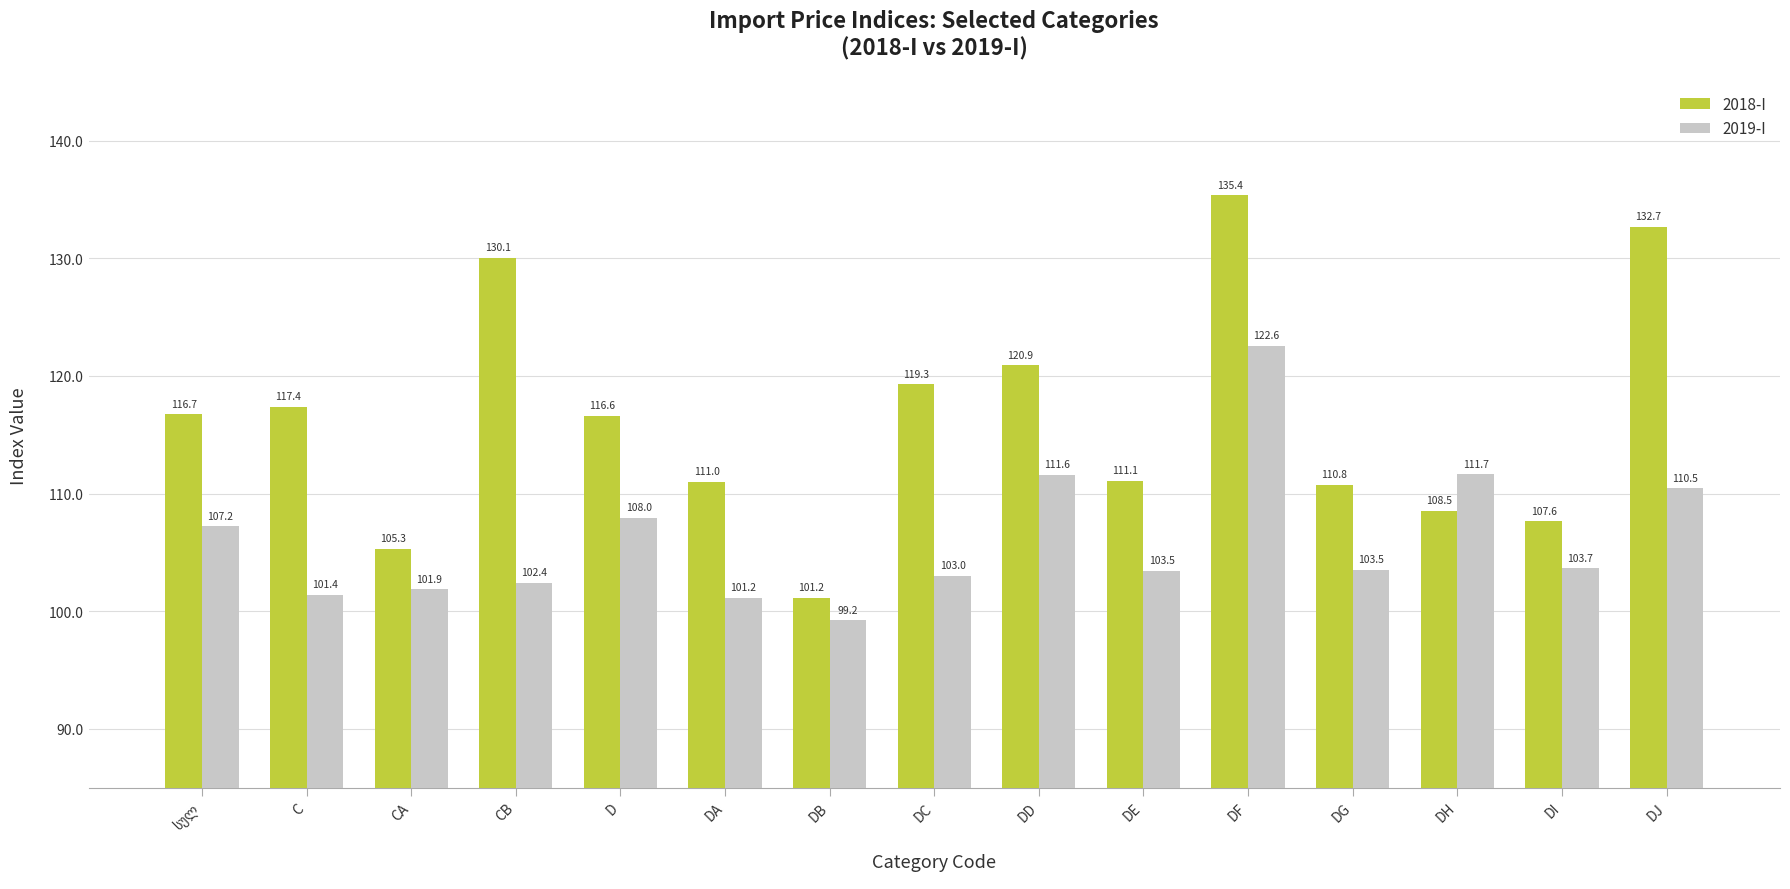

At which category is the sum across all series the highest?

DF